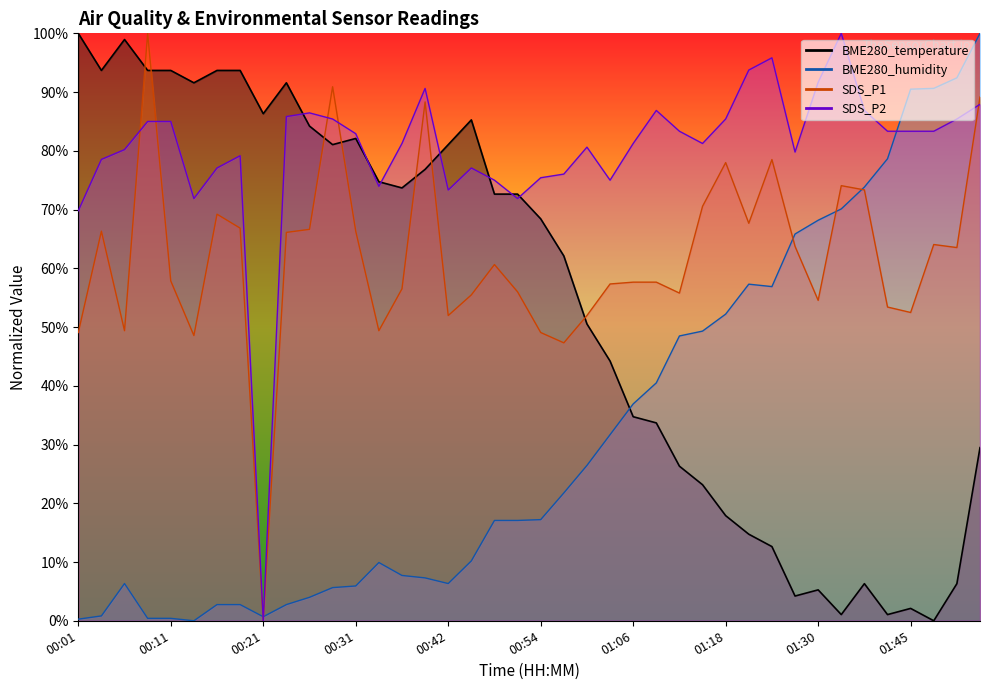

At which category does the chart reach its minimum across all series?

01:48